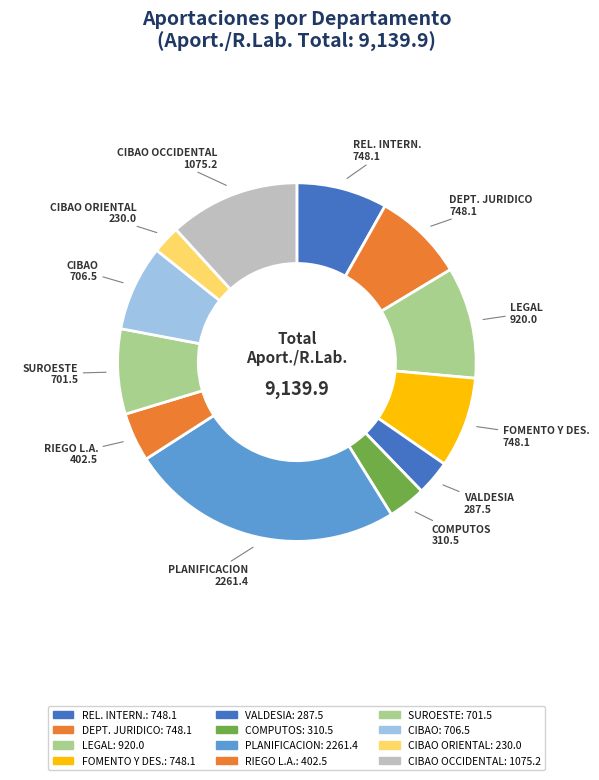

To the nearest percent, what is the average slice percentage?

8%